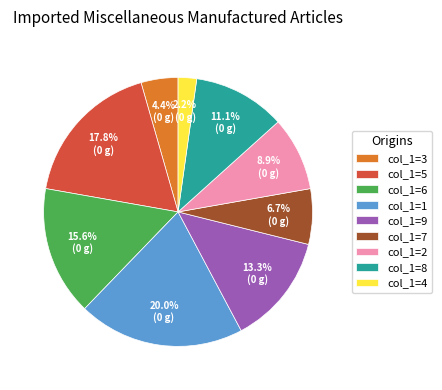

True or false: col_1=6 accounts for 16% of the total.

True